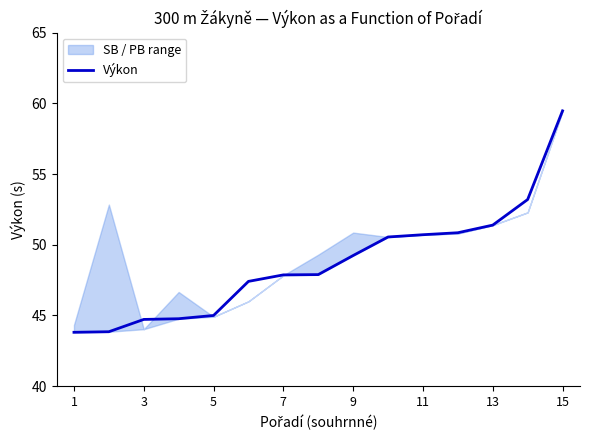

Does the chart display data point markers on the line(s)?

No